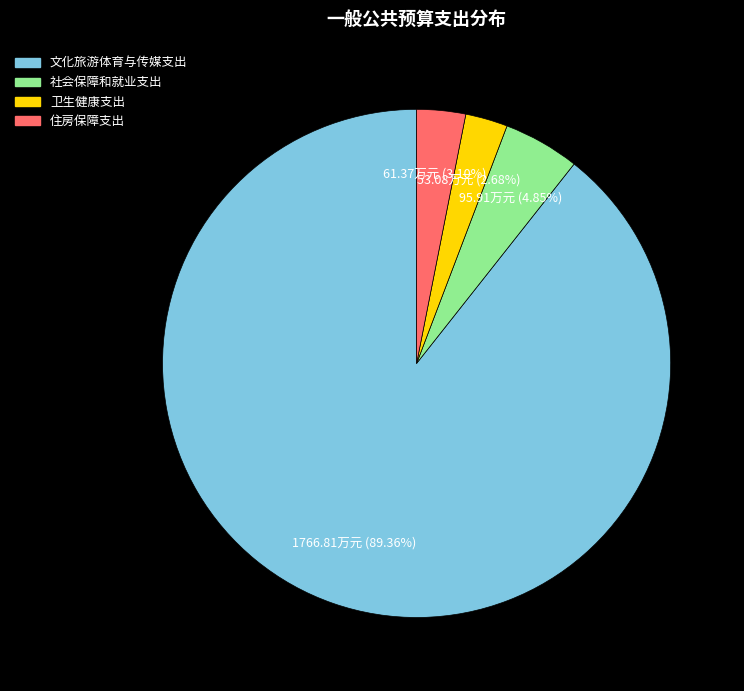

Does any single category account for the majority?

Yes